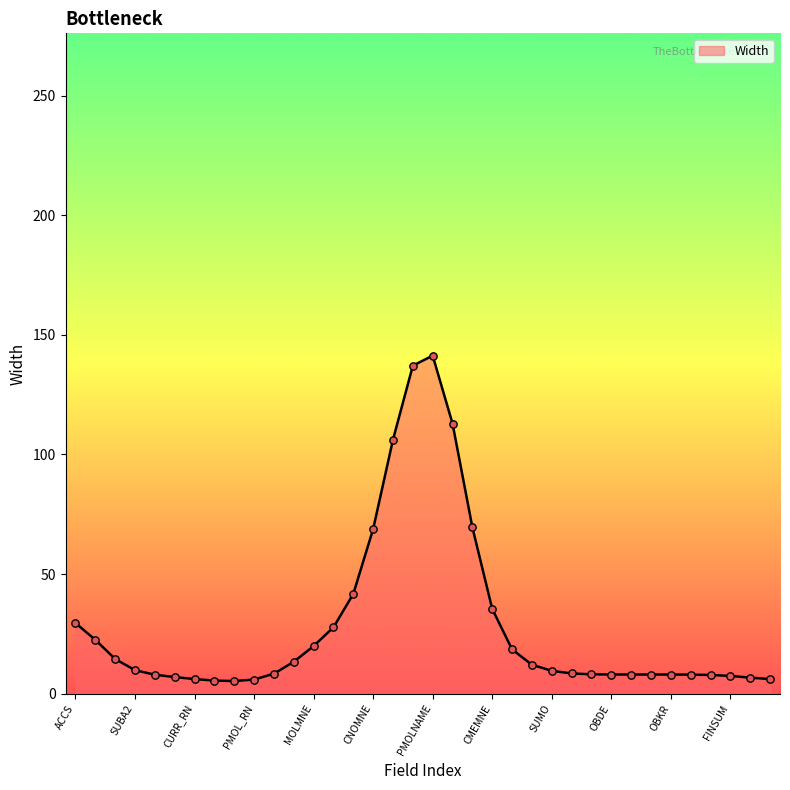

What is the difference between the maximum and minimum values?

136.0